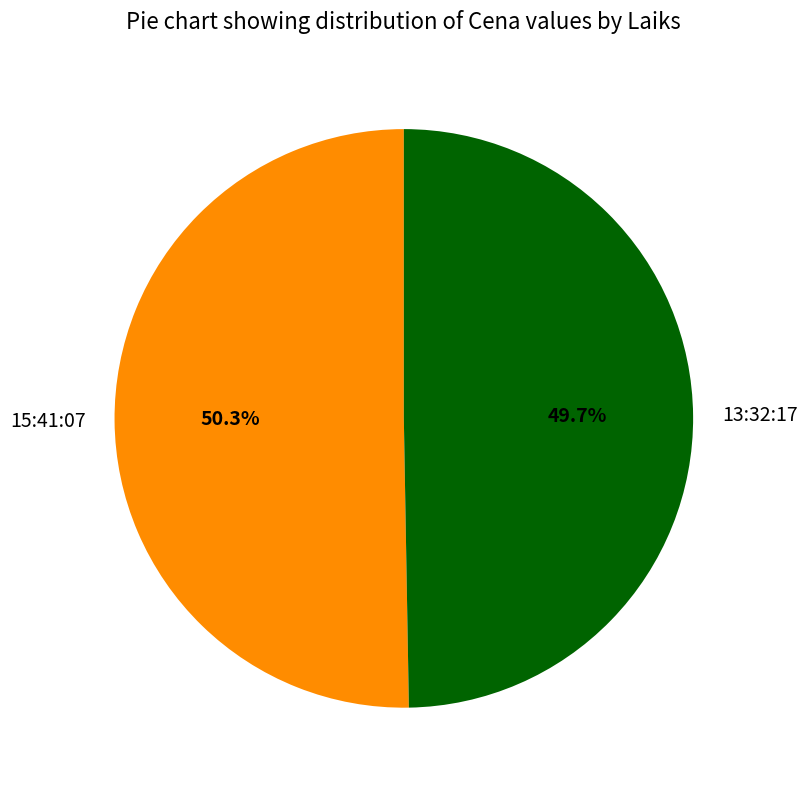

Count the number of slices in the pie.

2